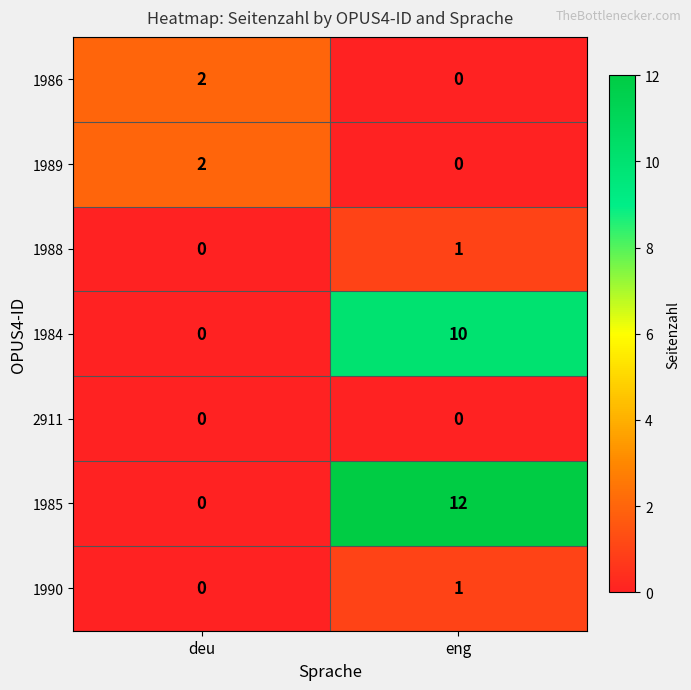

Reading right to left, transcribe all the data shown in this chart.

1986: 0	2
1989: 0	2
1988: 1	0
1984: 10	0
2911: 0	0
1985: 12	0
1990: 1	0